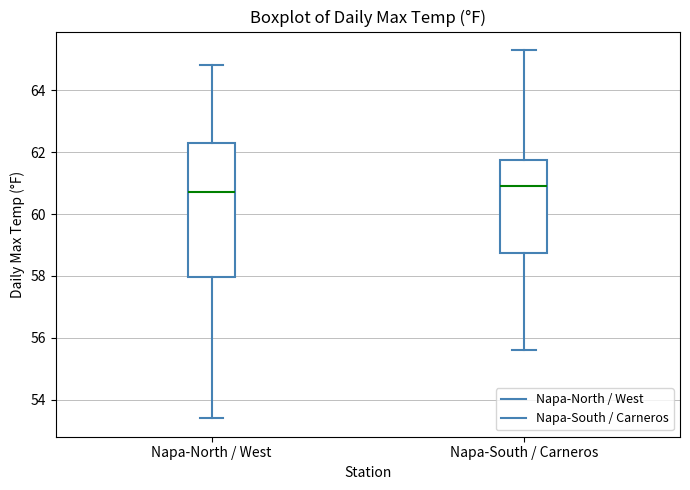

Reading left to right, read every box against the y-axis: the position of its median line, the range the box covers, and the ends of its whiskers. The values are not printed on the chart, so give them approximately, as read against the axis.

Napa-North / West: median 60.8, box 58.0 to 62.4, whiskers 53.4 to 64.8
Napa-South / Carneros: median 61.0, box 58.8 to 61.8, whiskers 55.6 to 65.4